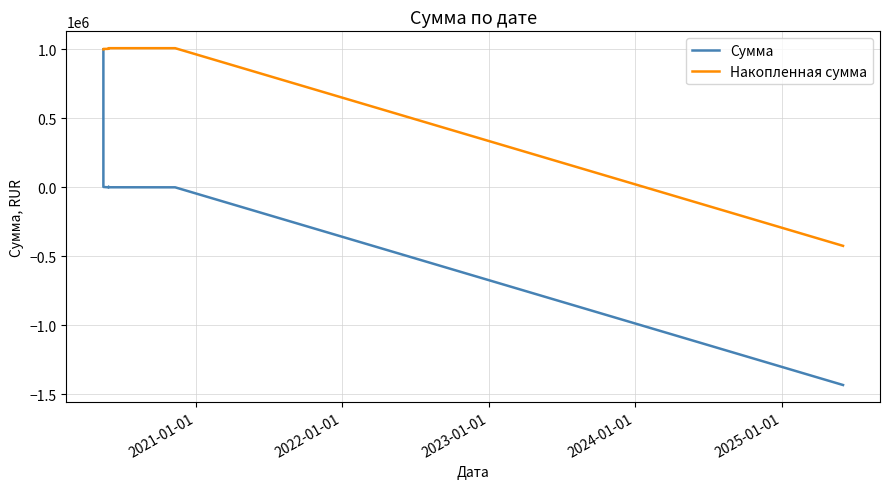

What is the label of the 3rd point from the left?

2023-01-01